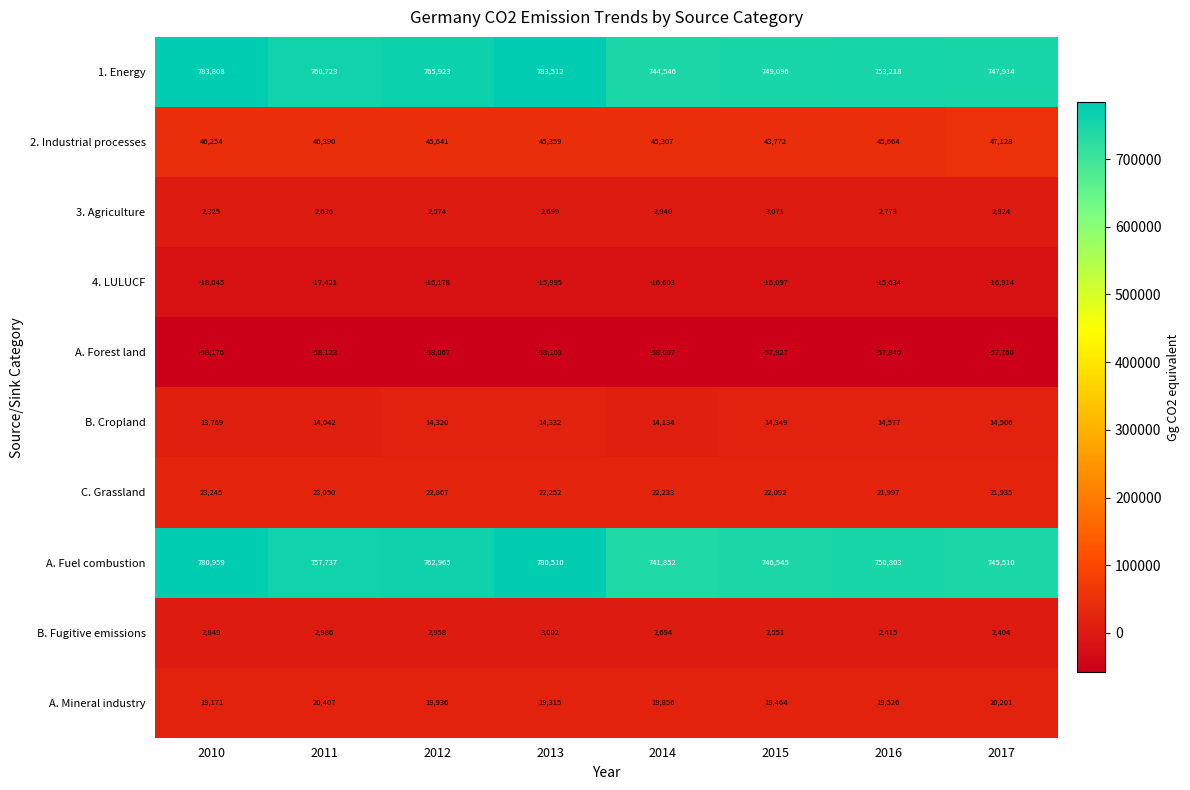

Which series has the largest total across all categories?

1. Energy